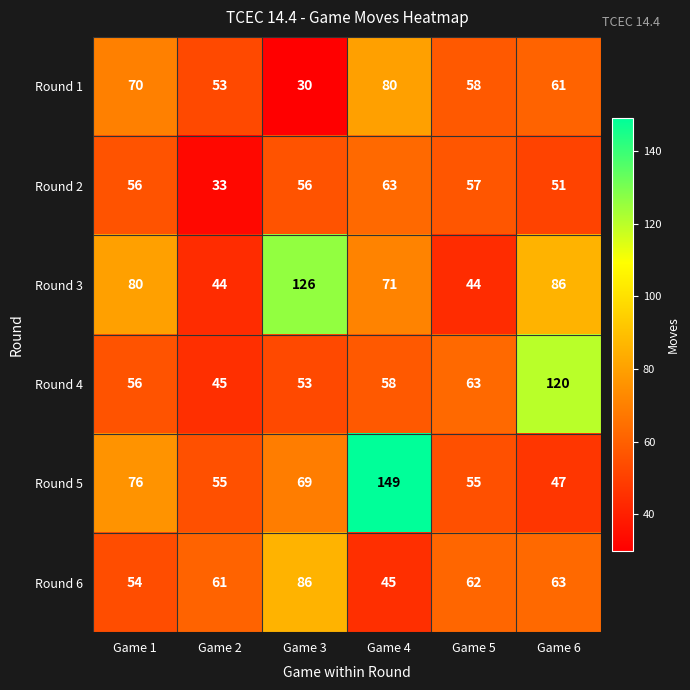

At which label is Round 4 closest to 82?

Game 5